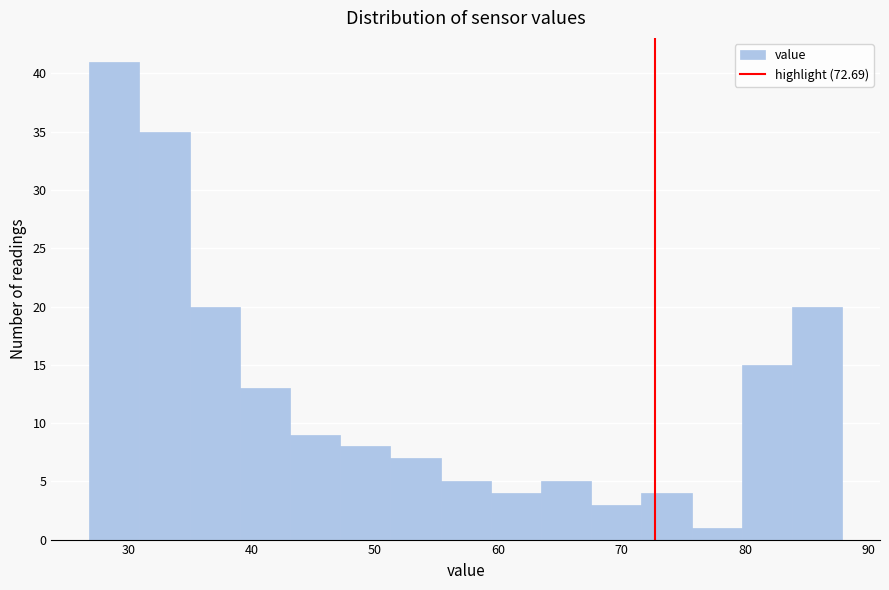

How tall is the bar that spans 47 to 51 on the x-axis? Neither the bar edges nor the heights are printed on the chart, so give them approximately, as read against the axes.

8